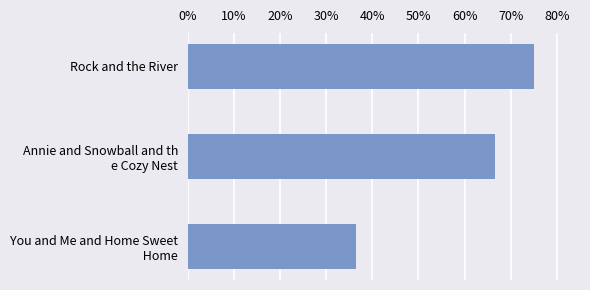

Reading top to bottom, transcribe all the data shown in this chart.

75.0	66.5	36.4